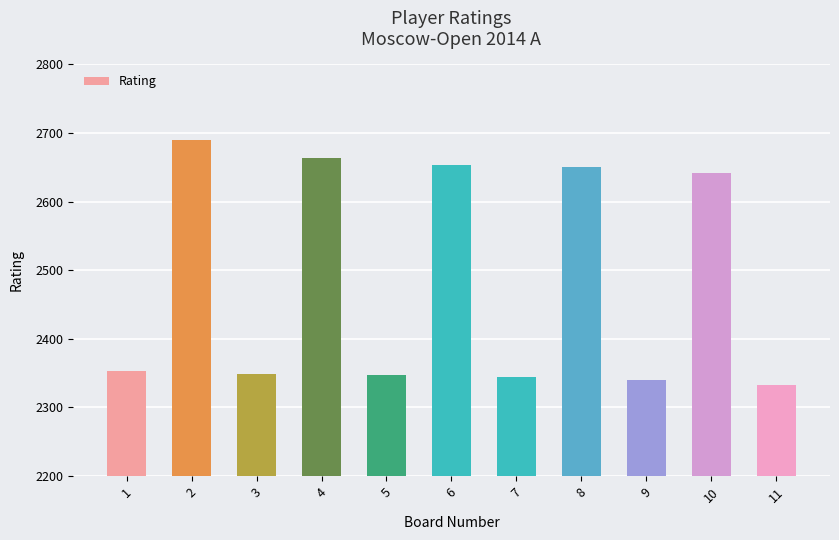

What is the approximate value at 8, to the nearest 5?

2650